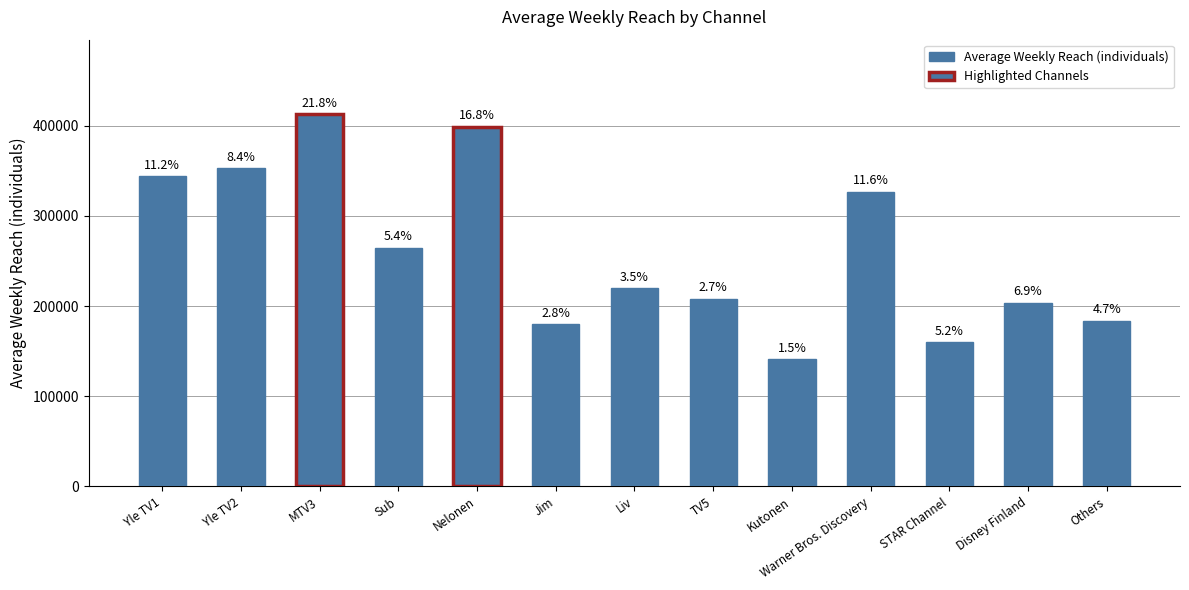

How many bars are there in total?

13